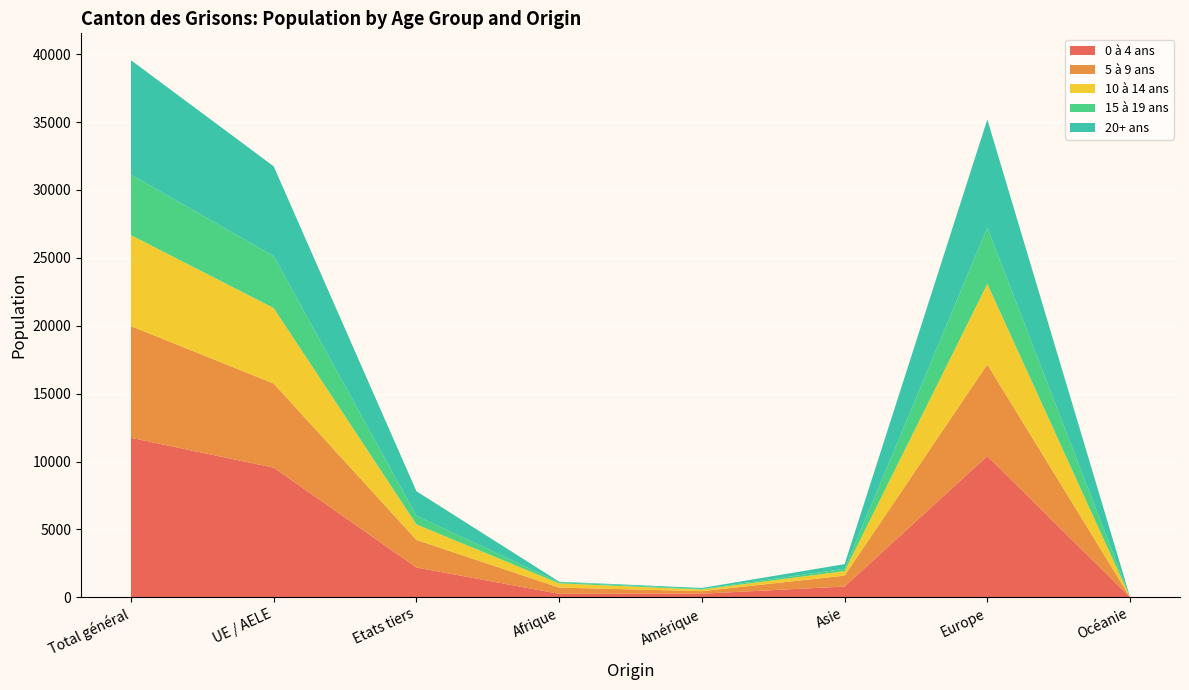

Reading left to right, transcribe all the data shown in this chart.

0 à 4 ans: Total général=11748	UE / AELE=9549	Etats tiers=2199	Afrique=260	Amérique=269	Asie=798	Europe=10401	Océanie=15
5 à 9 ans: Total général=8225	UE / AELE=6195	Etats tiers=2030	Afrique=458	Amérique=188	Asie=802	Europe=6753	Océanie=3
10 à 14 ans: Total général=6700	UE / AELE=5559	Etats tiers=1141	Afrique=310	Amérique=117	Asie=330	Europe=5928	Océanie=5
15 à 19 ans: Total général=4459	UE / AELE=3824	Etats tiers=635	Afrique=90	Amérique=43	Asie=172	Europe=4146	Océanie=5
20+ ans: Total général=8422	UE / AELE=6611	Etats tiers=1811	Afrique=36	Amérique=74	Asie=344	Europe=7960	Océanie=4